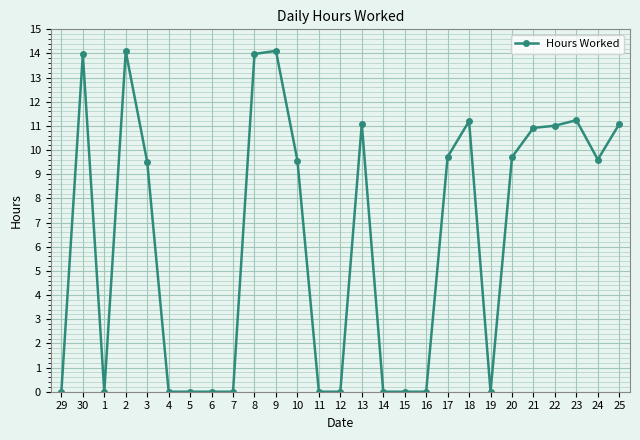

Does the chart have visible grid lines?

Yes